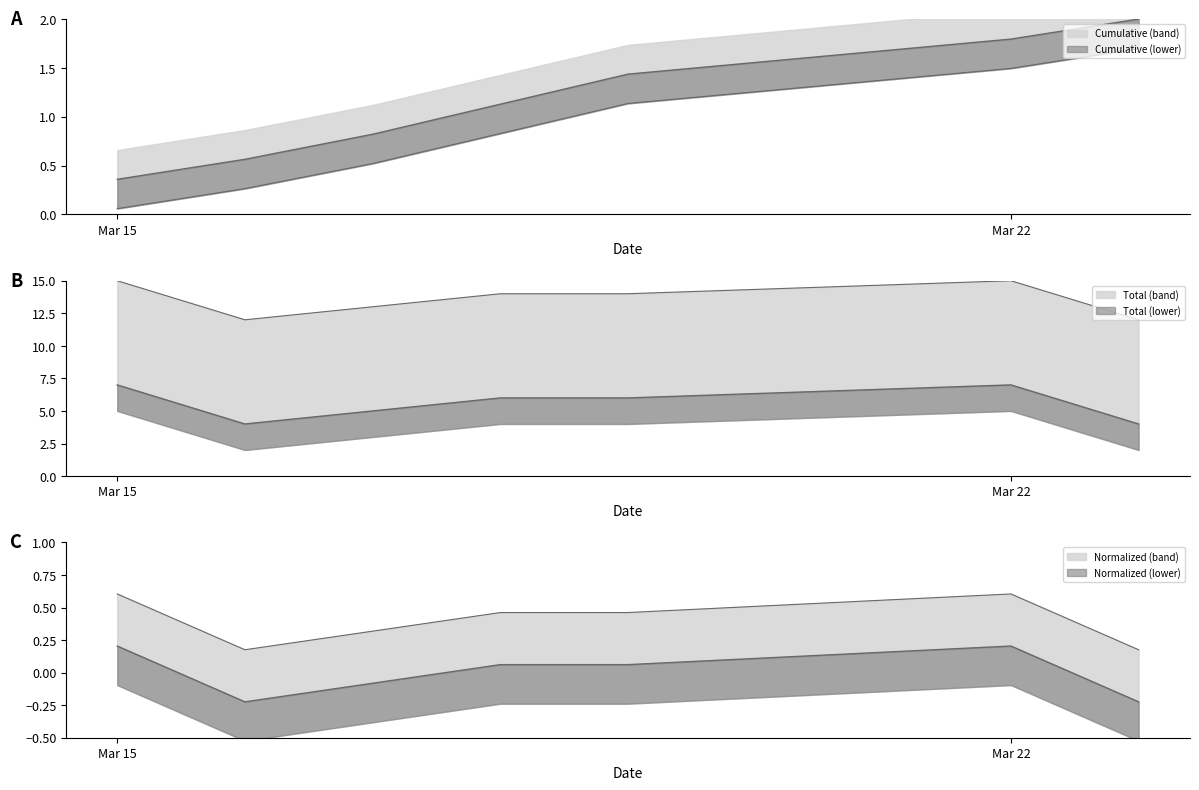

True or false: Cumulative Count has more than 1 interior local peaks.

False